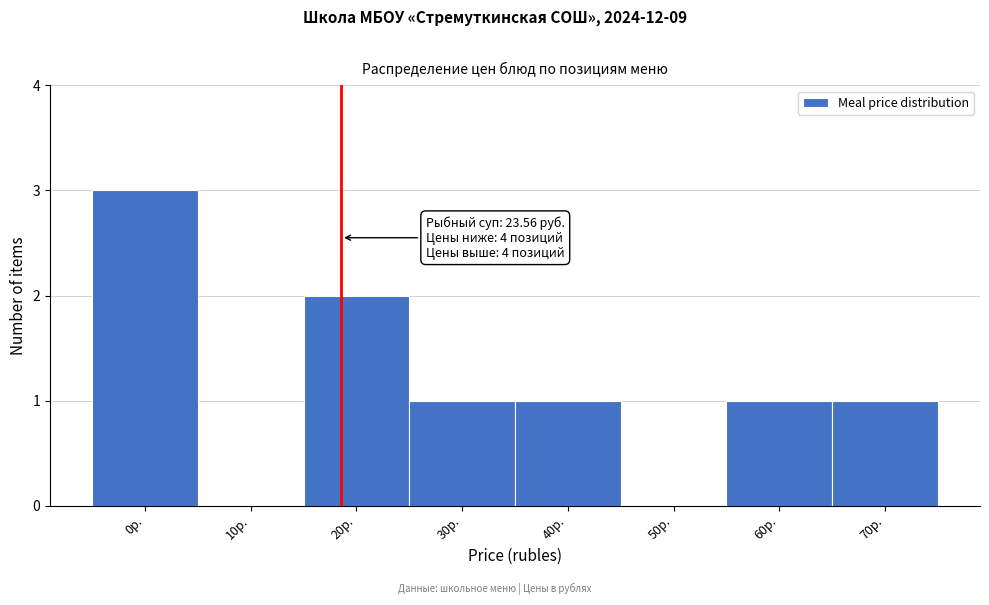

Reading left to right, extract all data points from this chart.

0р.=3	10р.=0	20р.=2	30р.=1	40р.=1	50р.=0	60р.=1	70р.=1